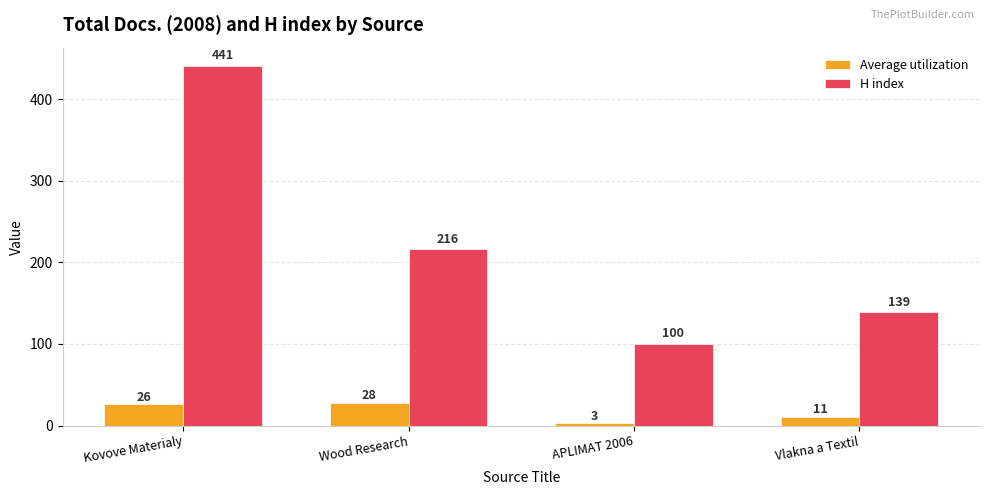

Rank the series by their average value, from lowest to highest.

Average utilization, H index